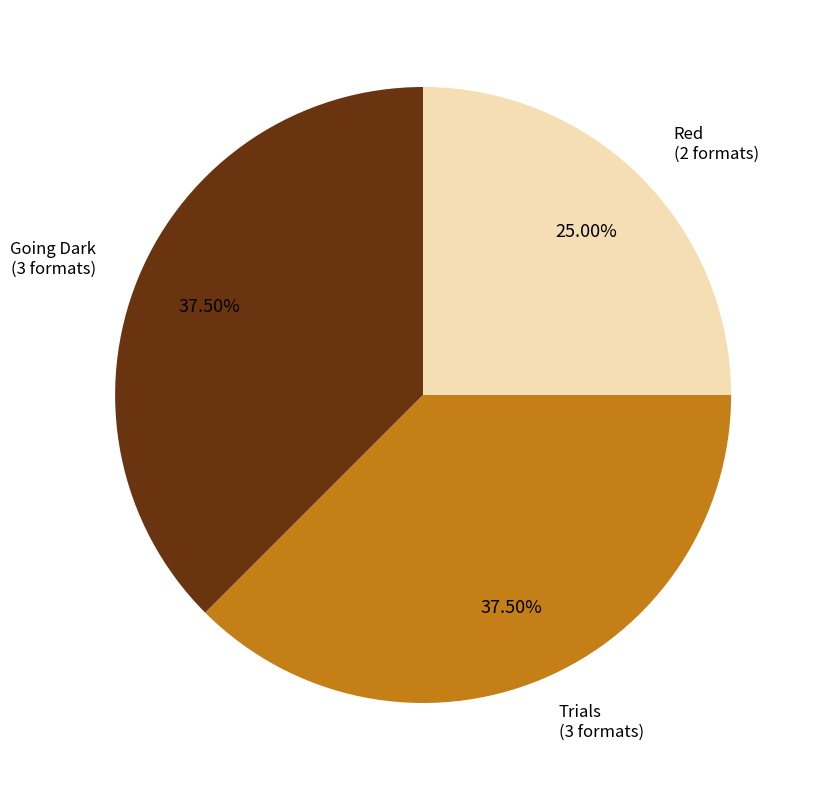

Is there any slice that represents more than half of the pie?

No